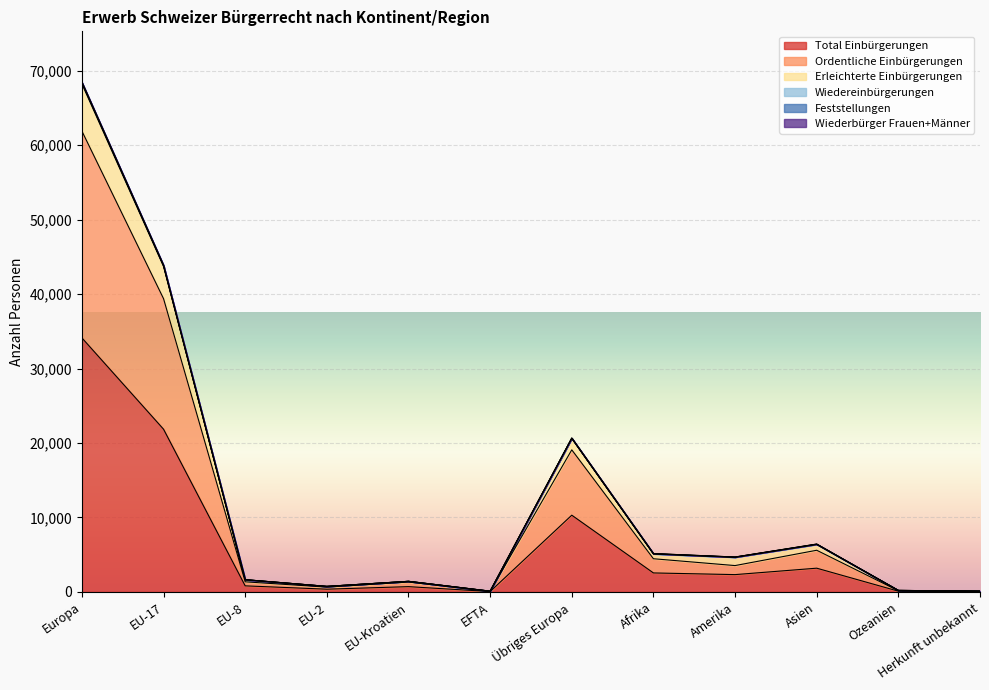

Is it true that Total Einbürgerungen equals 70 at EFTA?

False